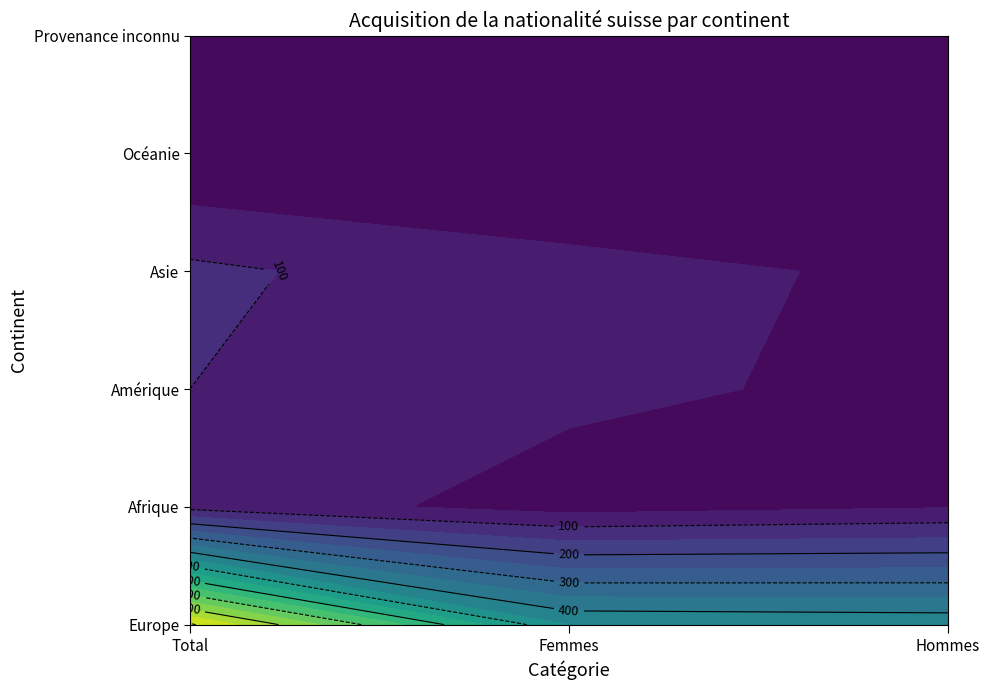

How many categories are shown in the chart?

3